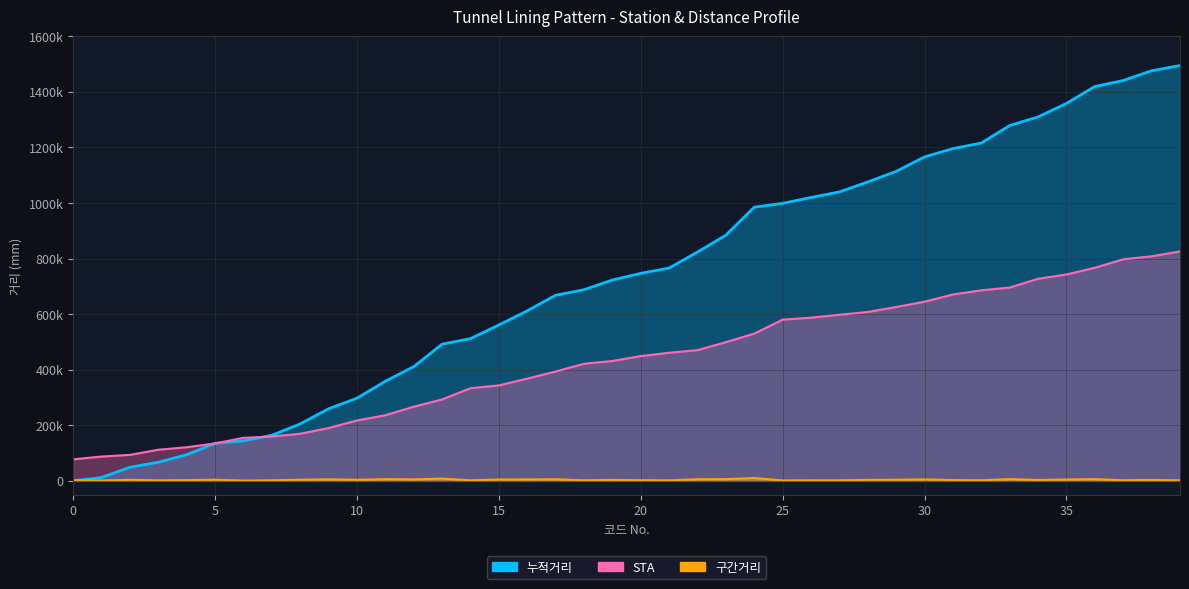

How many data points in 누적거리_line are above 747000?

19